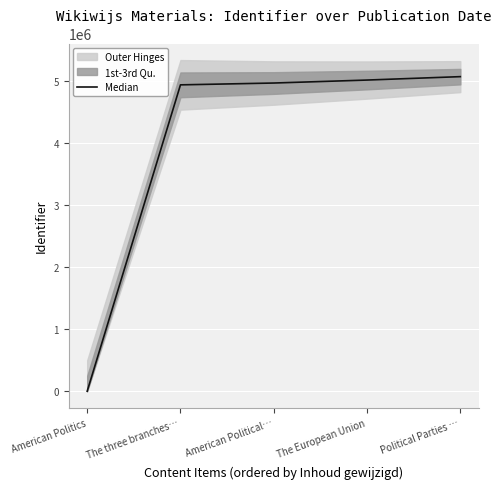

What is the greatest value displayed?

5075252